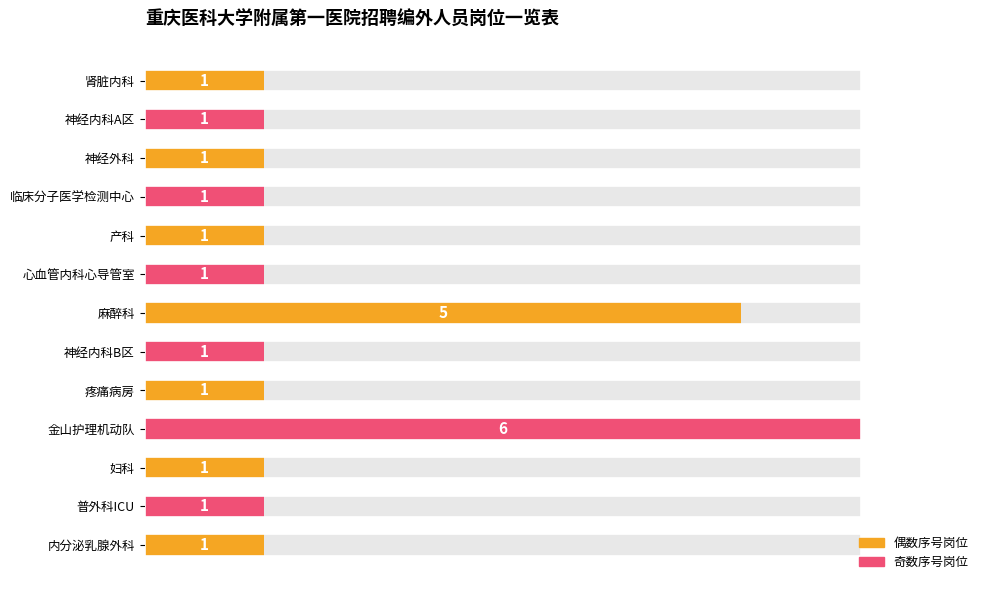

What value does the data have at 神经内科A区?

1